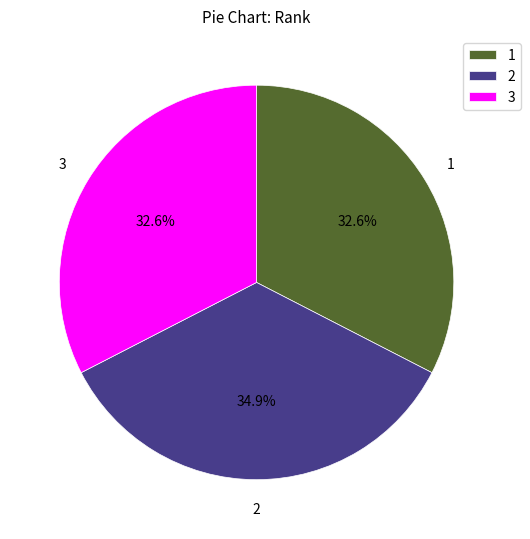

Which category has the biggest portion of the pie?

2